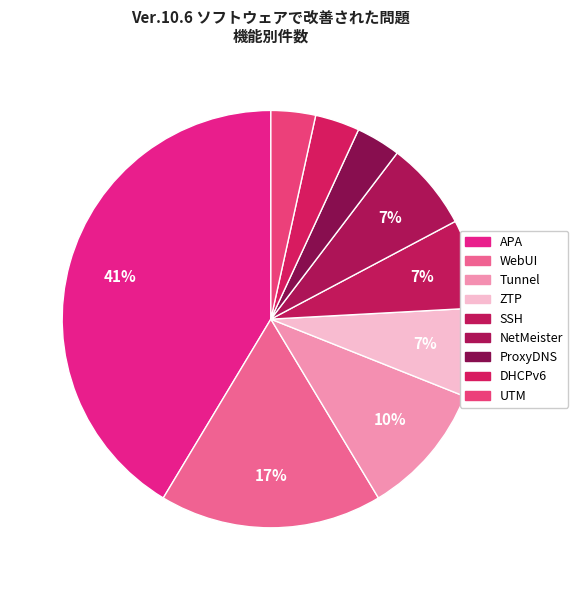

To the nearest percent, what is the combined percentage of NetMeister and ProxyDNS?

10%